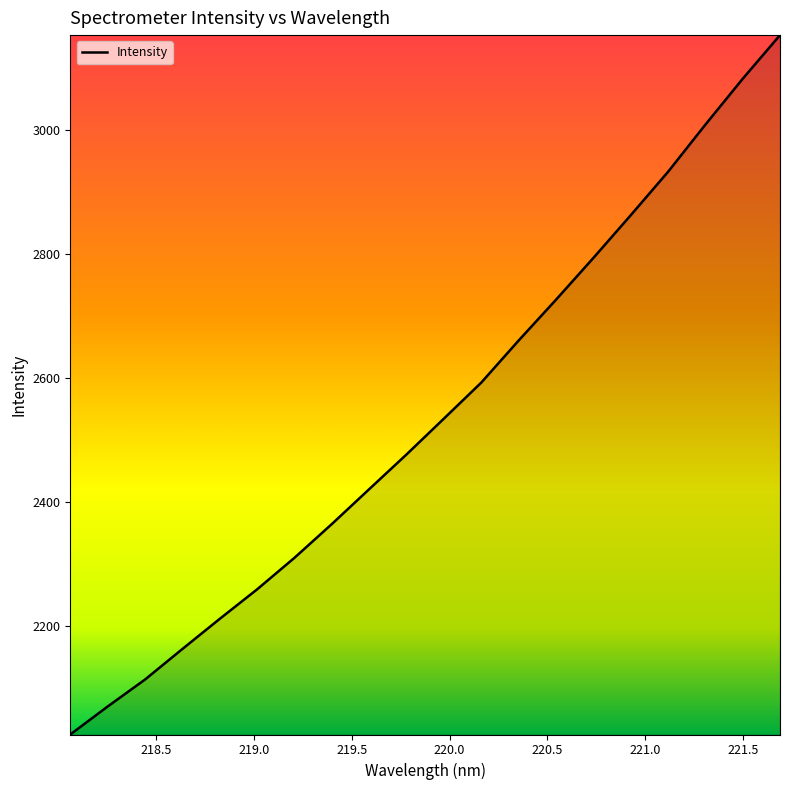

What is the difference between the maximum and minimum values?

1127.7